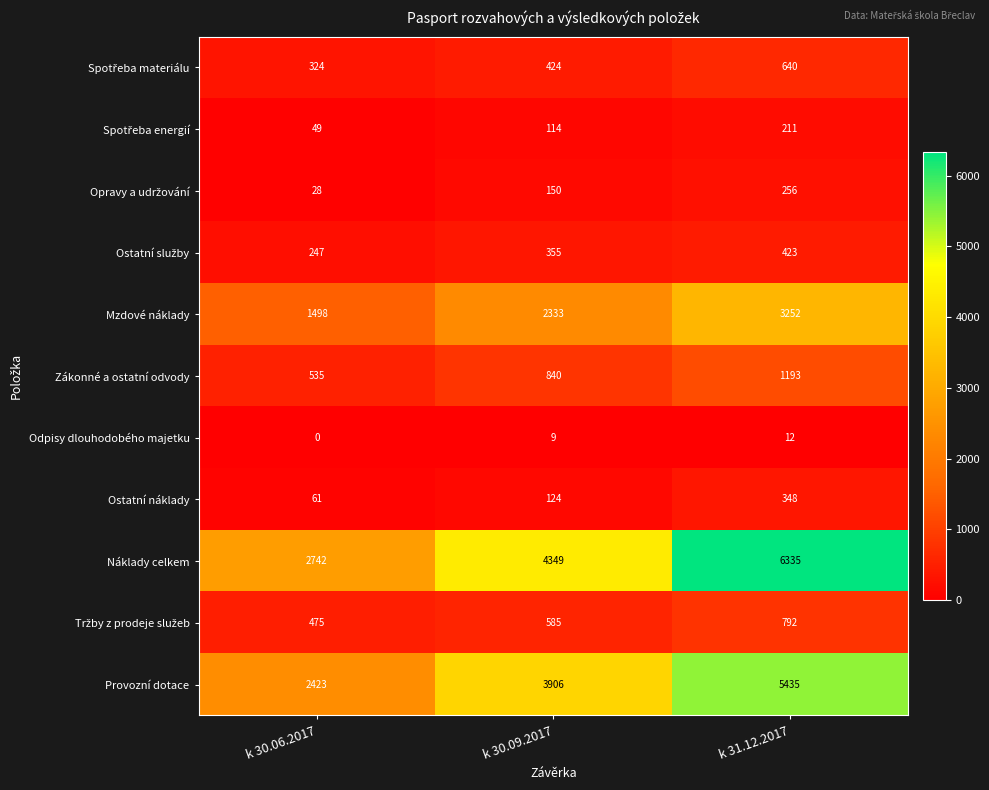

At which label does Mzdové náklady reach its peak?

k 31.12.2017